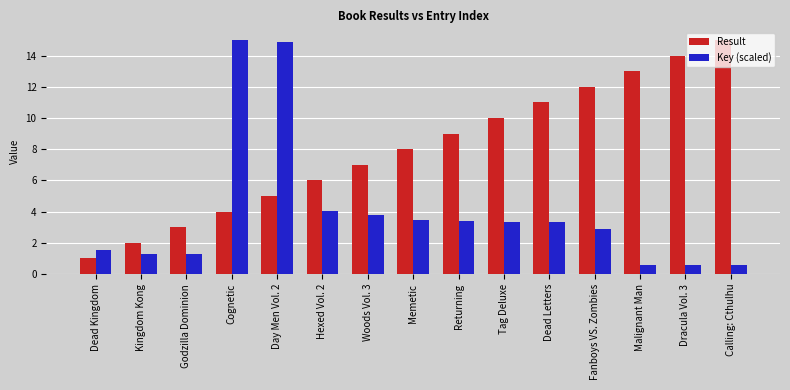

At which category is the sum across all series the highest?

Day Men Vol. 2